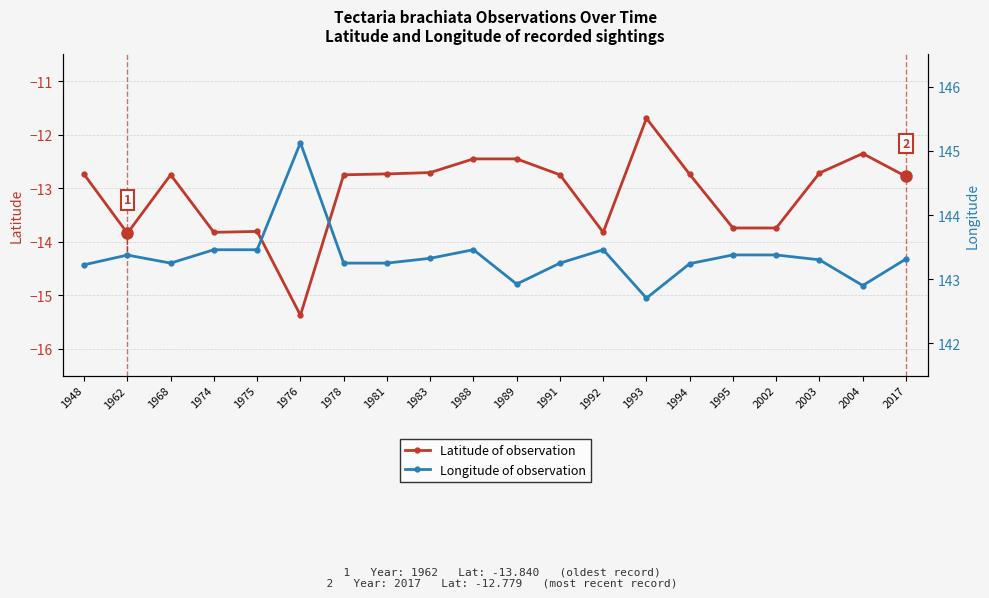

How many data points does each series have?

20